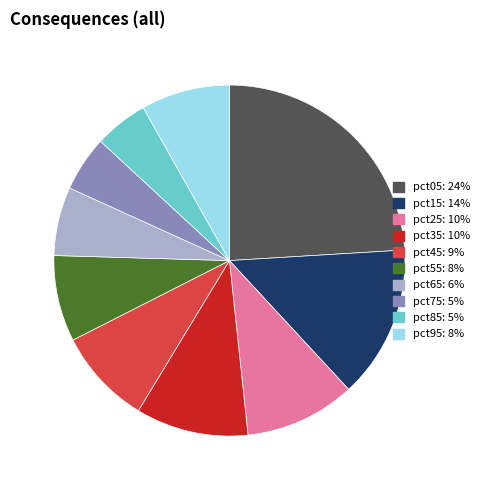

Is it true that pct35 is 10% of the pie?

True